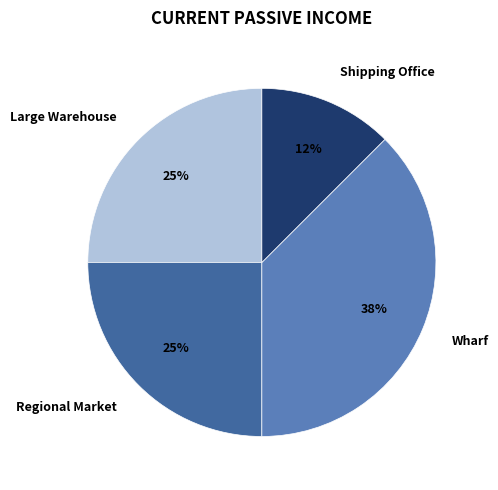

Is the sum of Wharf and Regional Market greater than half?

Yes